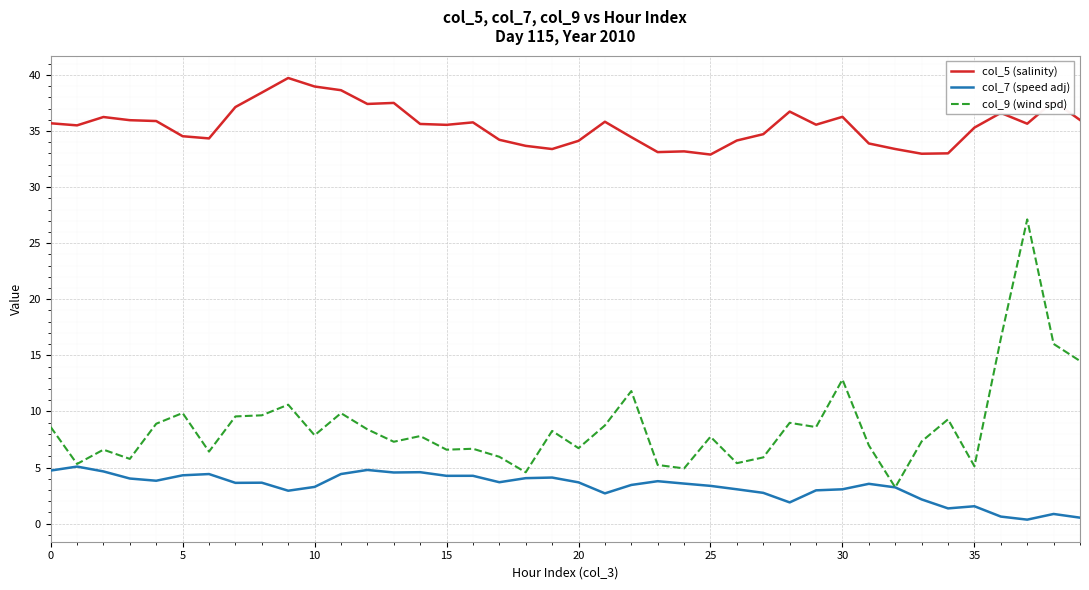

Which series has the largest total across all categories?

col_5 (salinity)